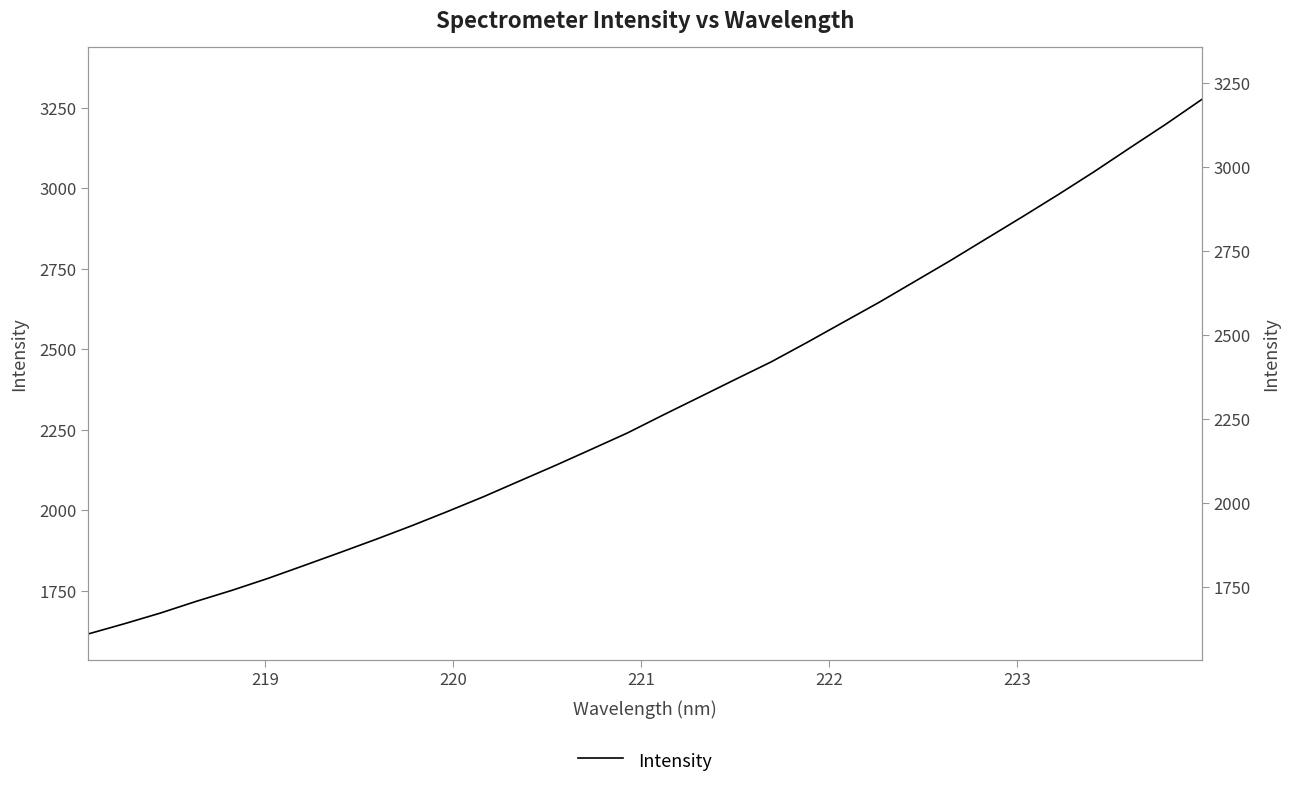

How many distinct data groups are displayed?

1